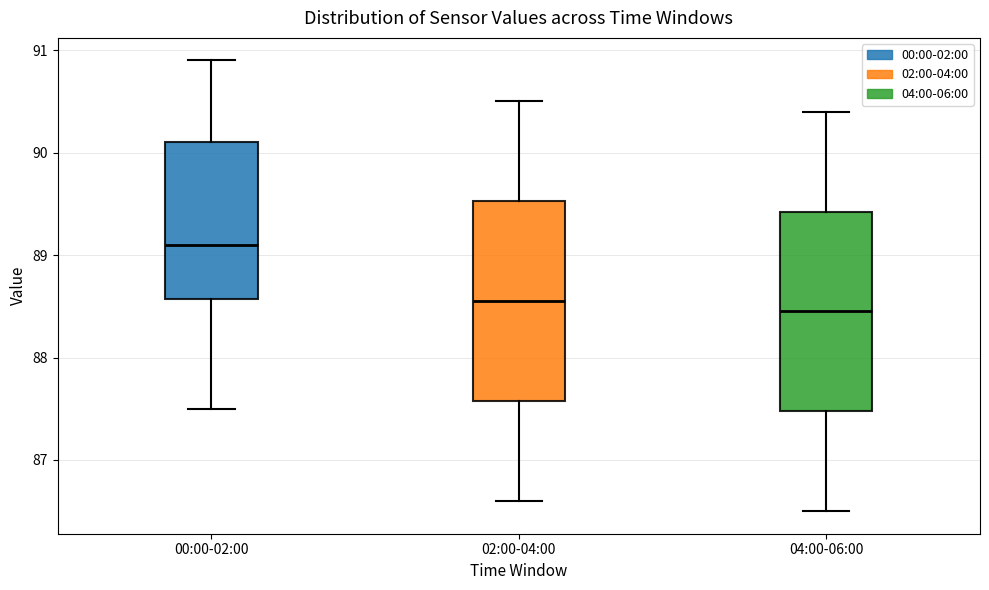

Which box's median line is the highest?

00:00-02:00